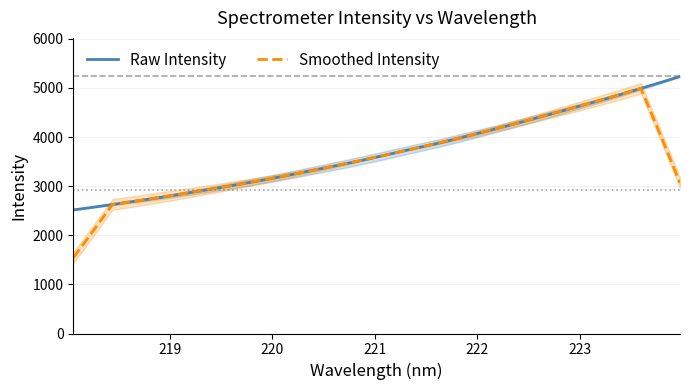

How many lines are shown in the chart?

2